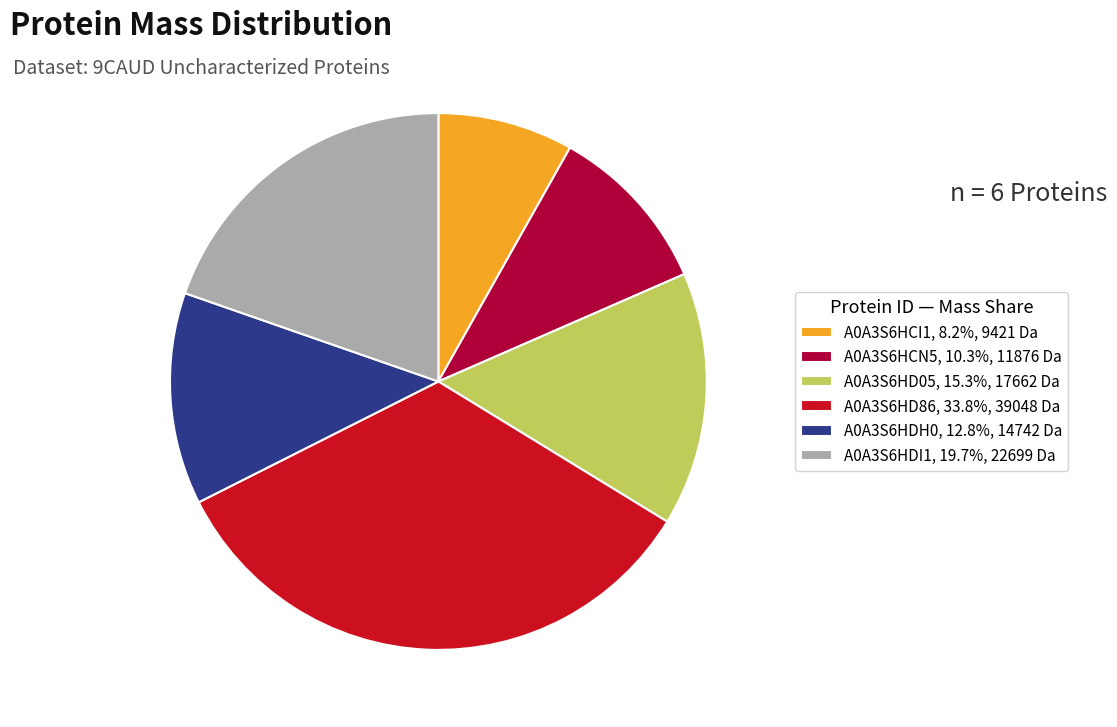

Do A0A3S6HDI1, 19.7%, 22699 Da and A0A3S6HCI1, 8.2%, 9421 Da together represent more than half of the pie?

No